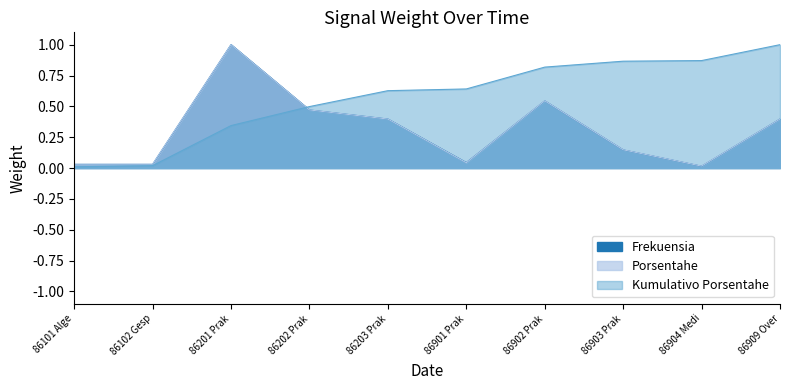

What position from the left is 86202 Prak?

4